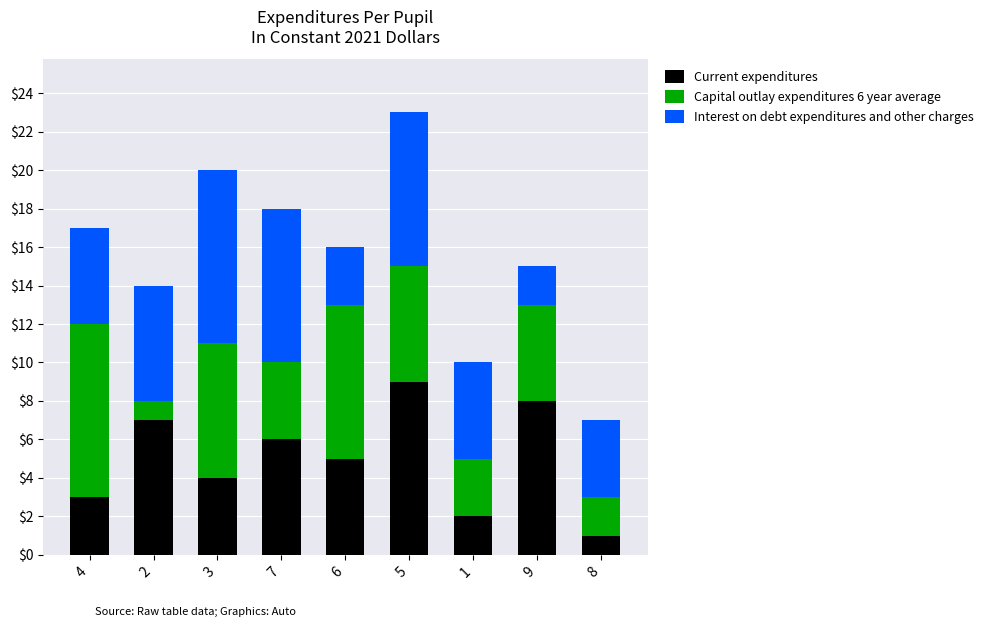

Which category has the lowest value in the Current expenditures series?

8